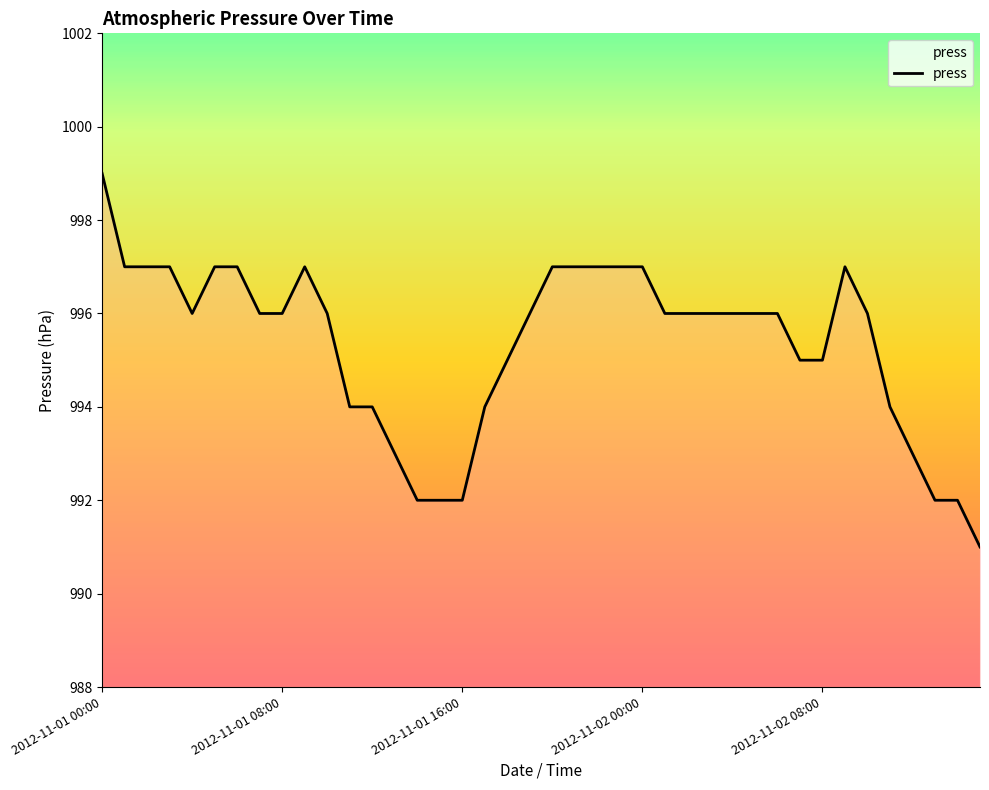

What is the maximum value shown in the chart?

999